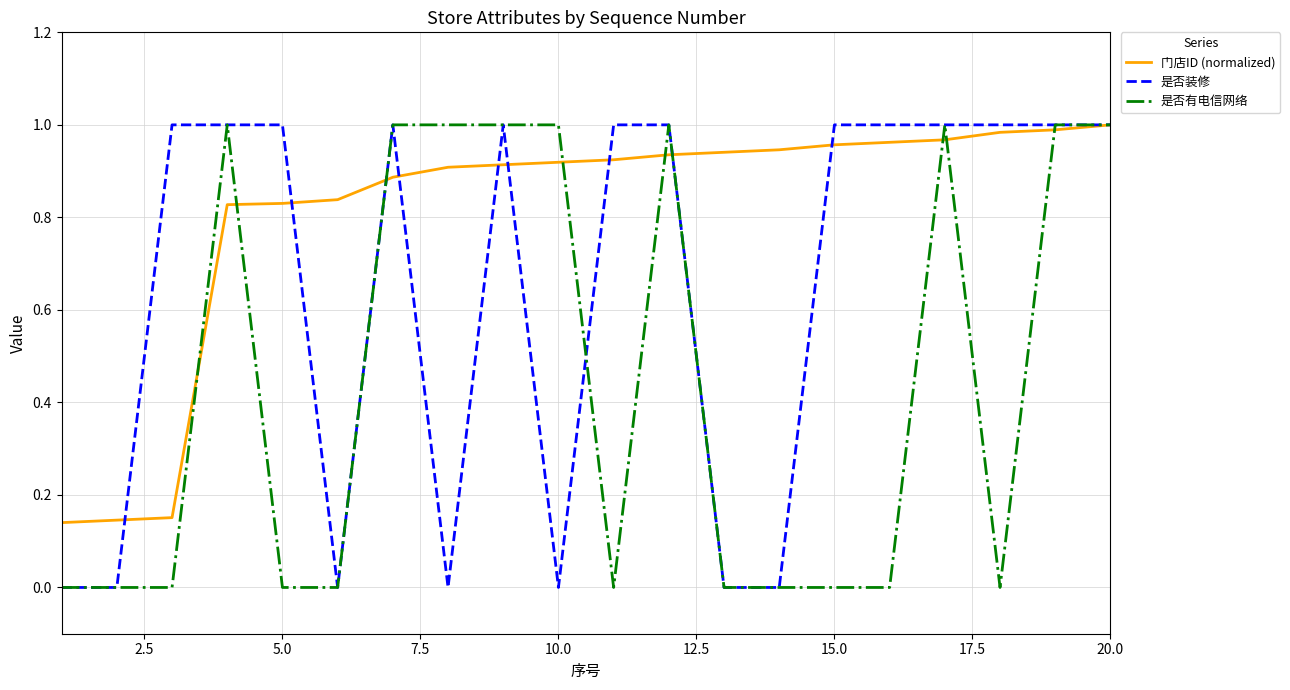

At how many categories does at least one series exceed 0?

20